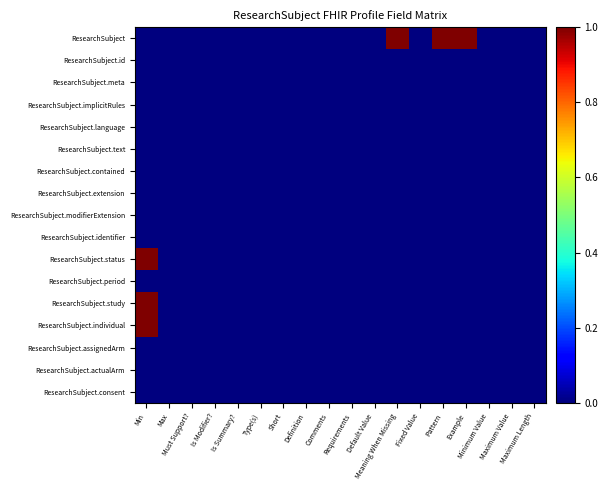

Which series has the largest total across all categories?

ResearchSubject